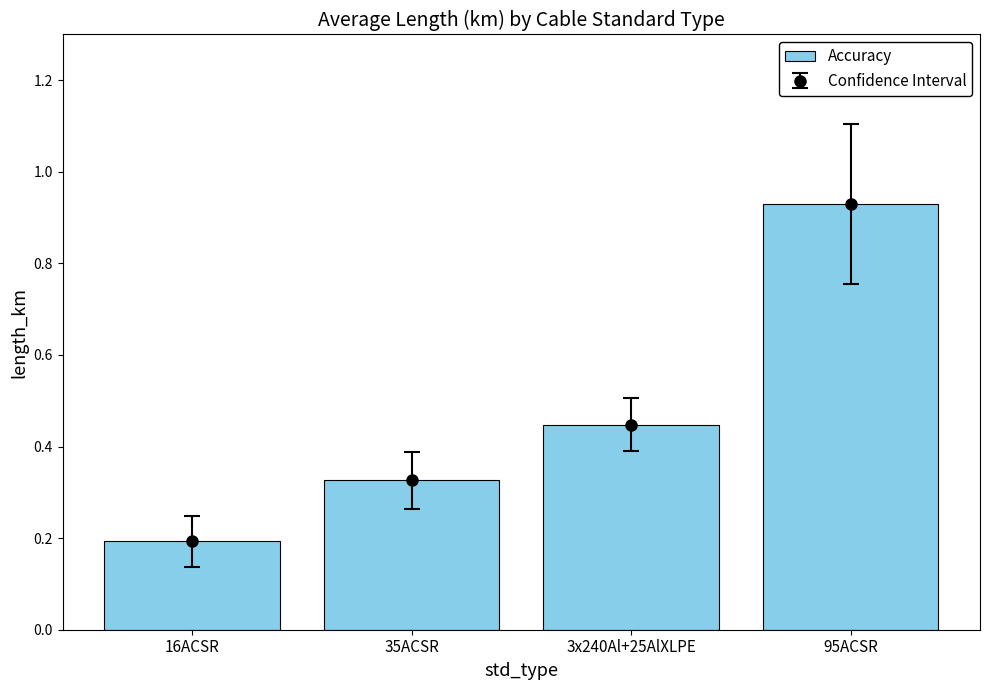

Which label corresponds to the largest value in the chart?

95ACSR